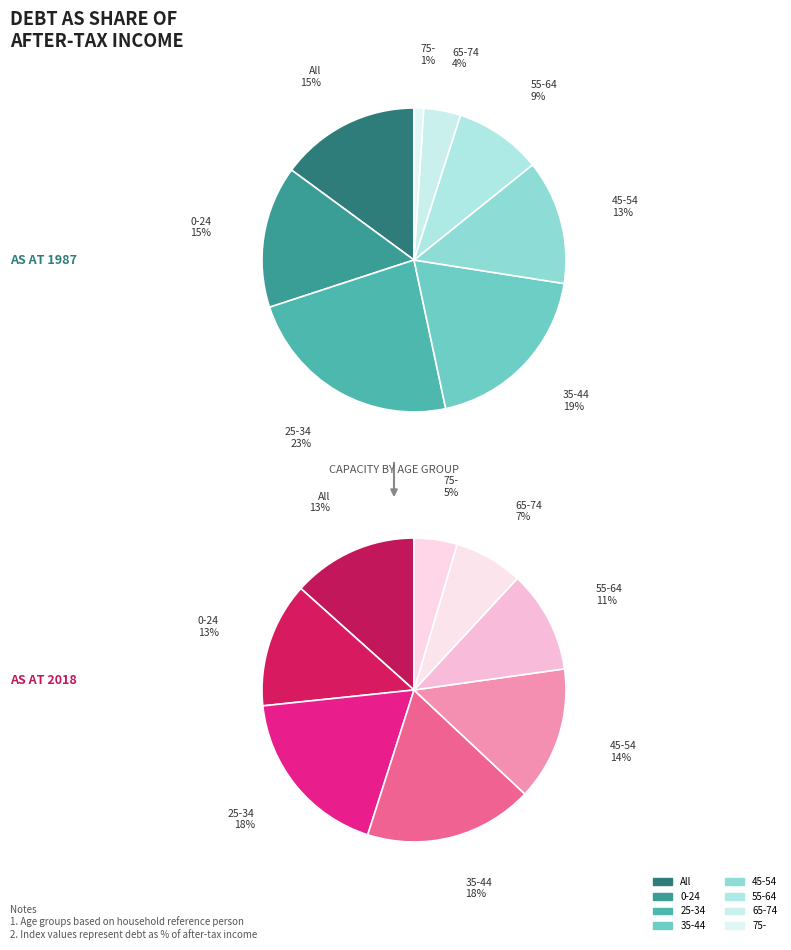

How many slices are in this pie chart?

8